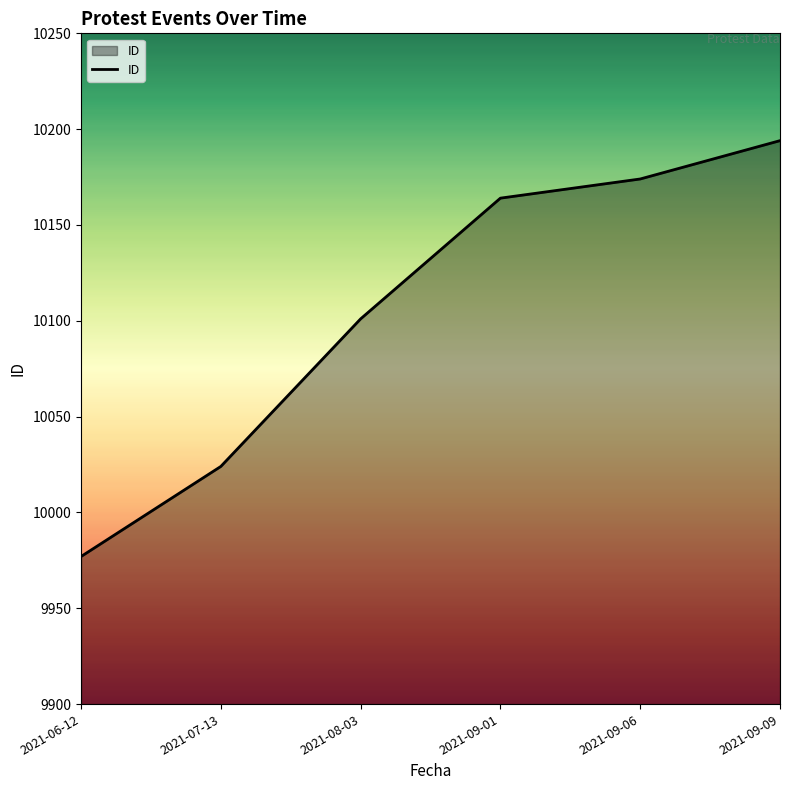

What is the sum of all values?

60634